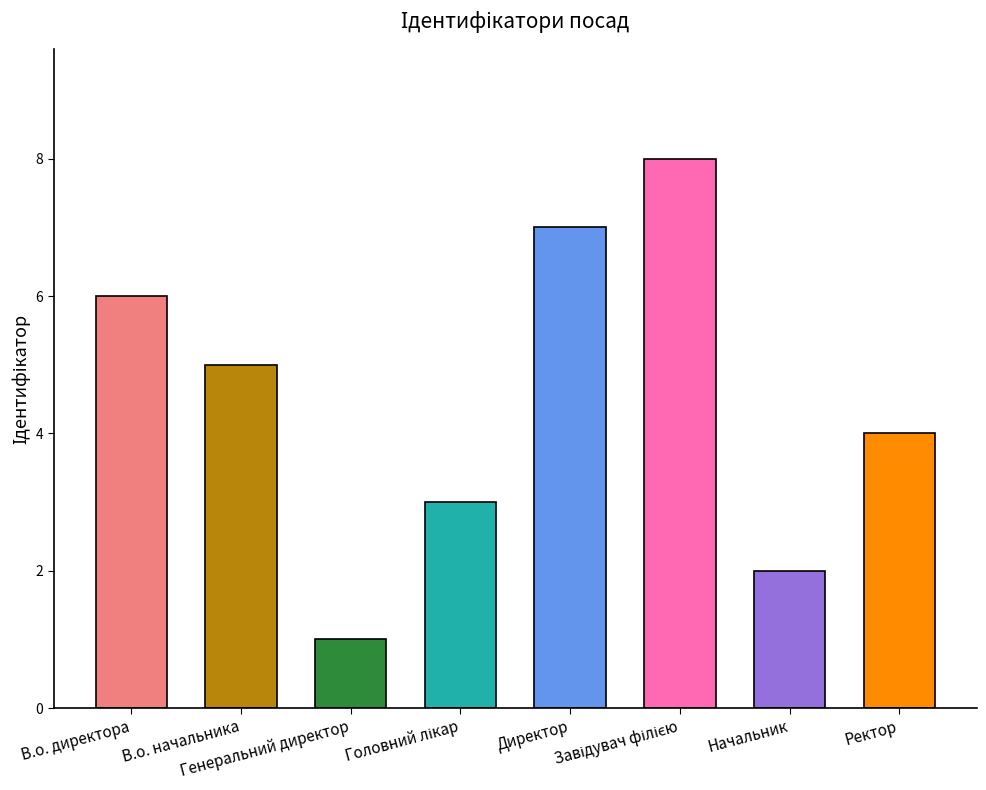

How many values are between 3 and 7?

5